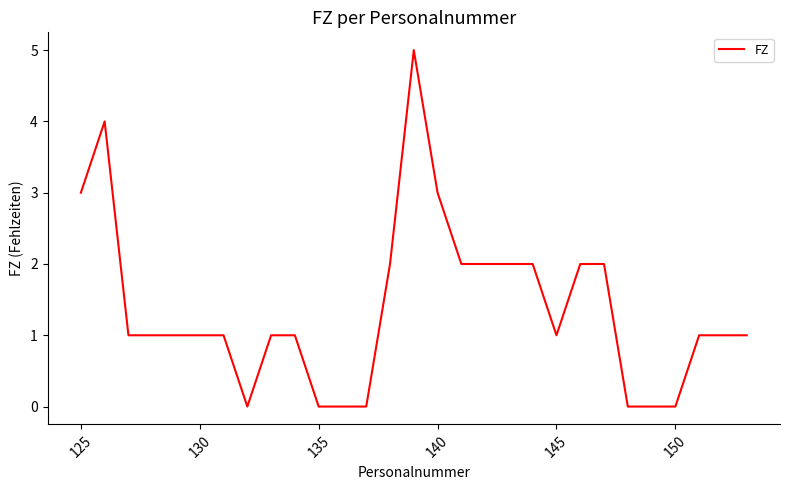

What is the difference between the second highest and second lowest values?

4